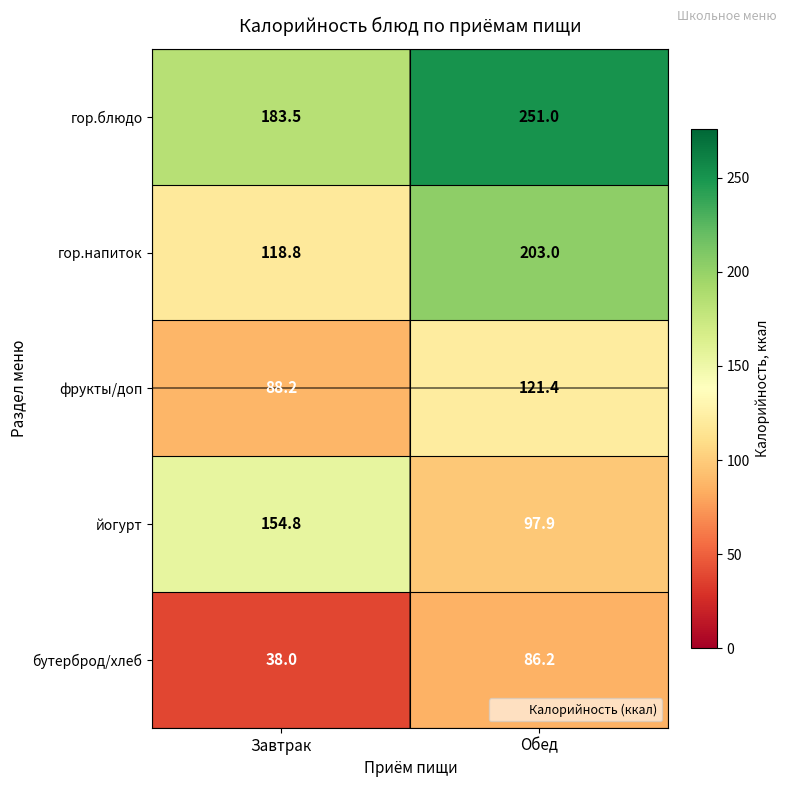

What is the difference between the highest and lowest values at Завтрак?

145.5